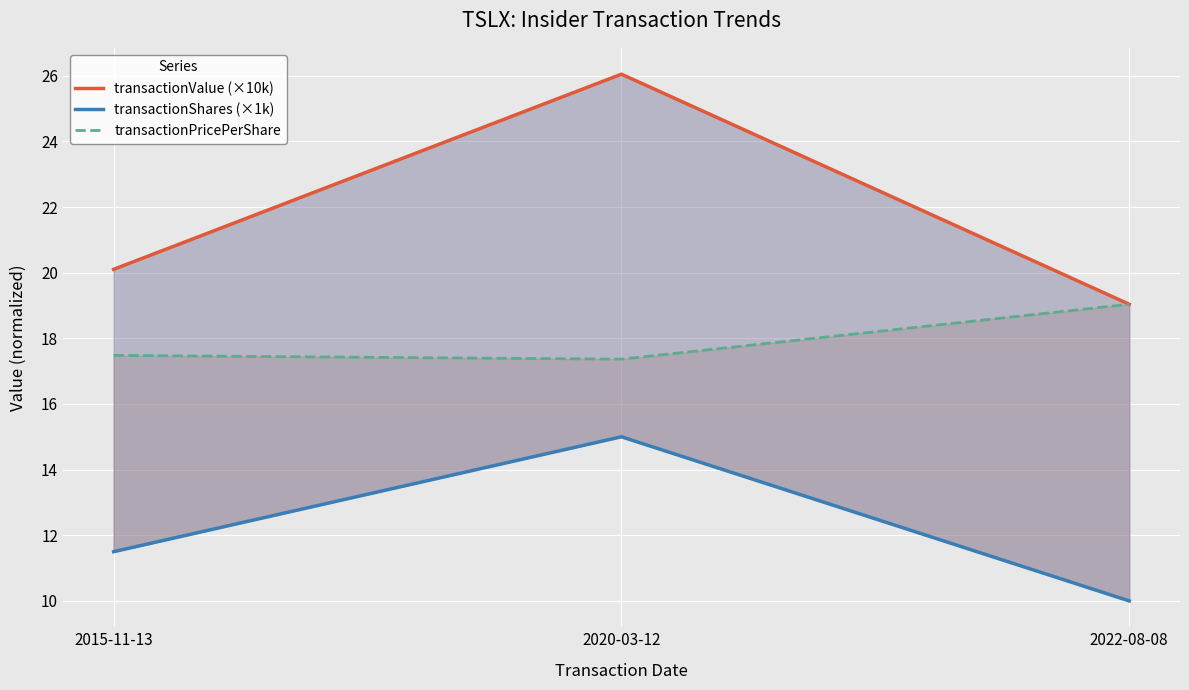

True or false: transactionShares (×1k) has a value of 15.0 at 2020-03-12.

True